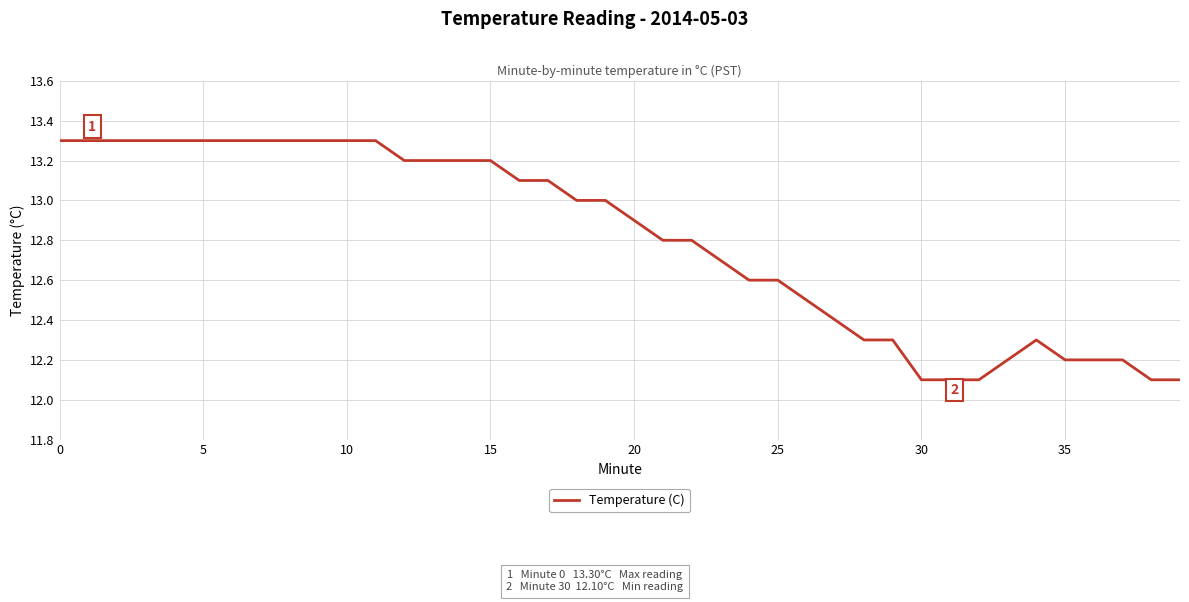

What is the difference between the maximum and minimum values?

1.2